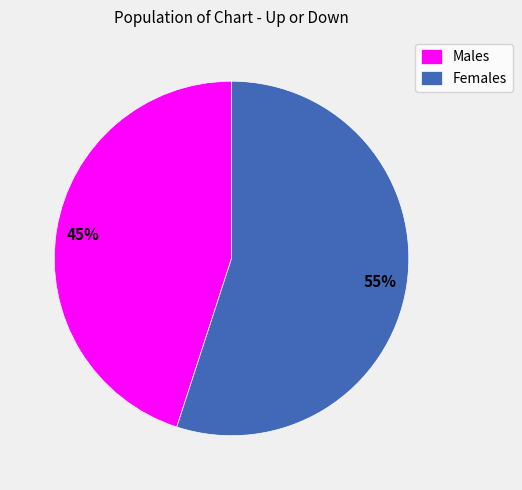

To the nearest percent, what percentage of the pie is Males?

45%